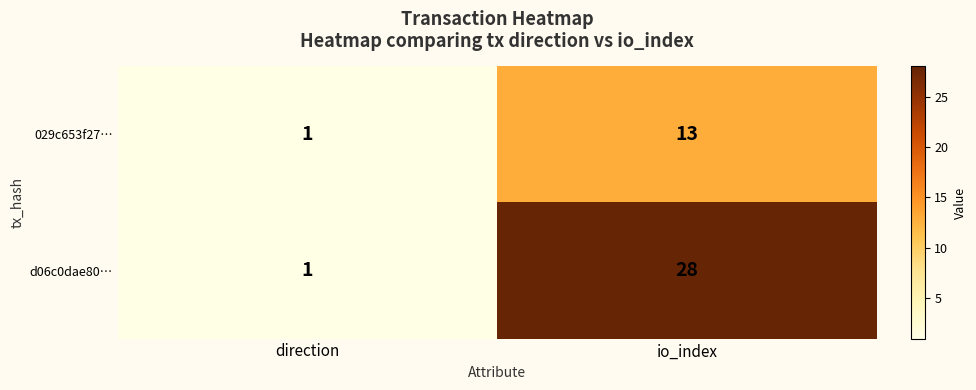

List the series in order of their overall mean, lowest first.

029c653f27…, d06c0dae80…